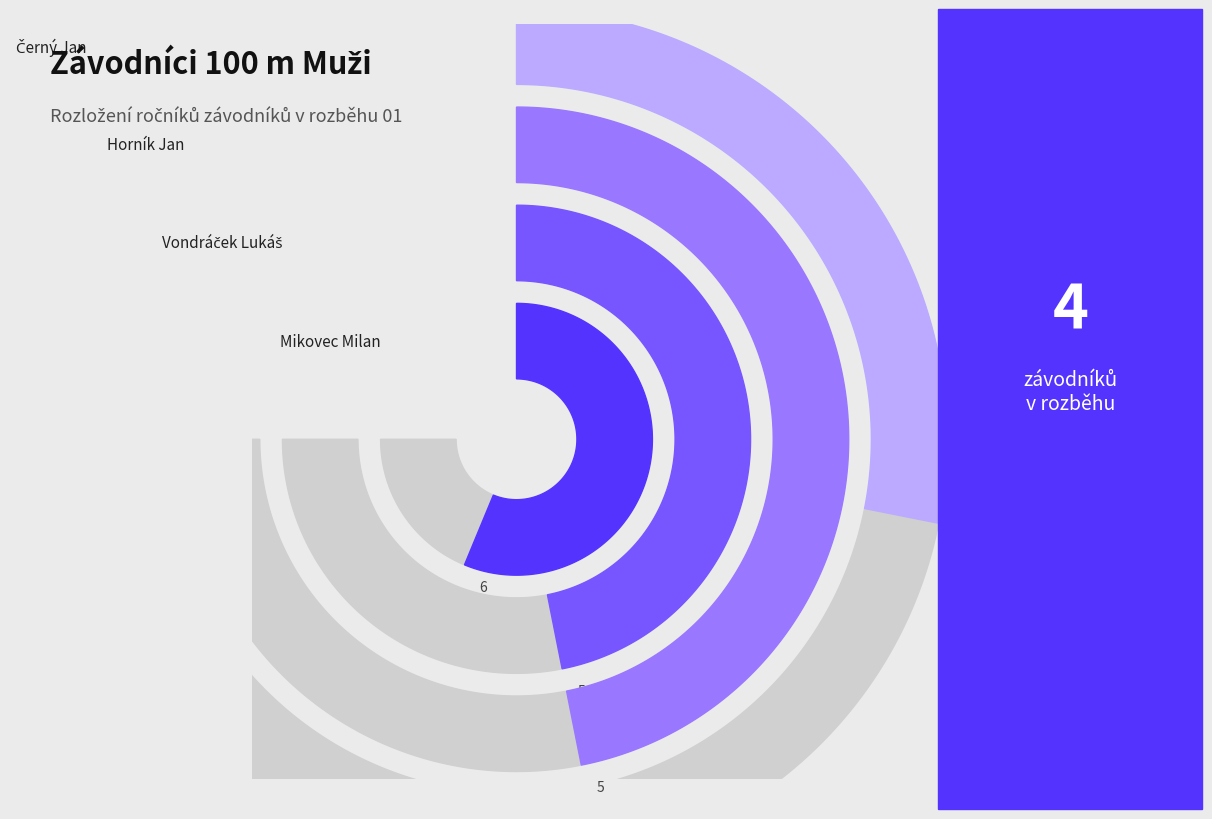

To the nearest percent, what is the average slice percentage?

25%